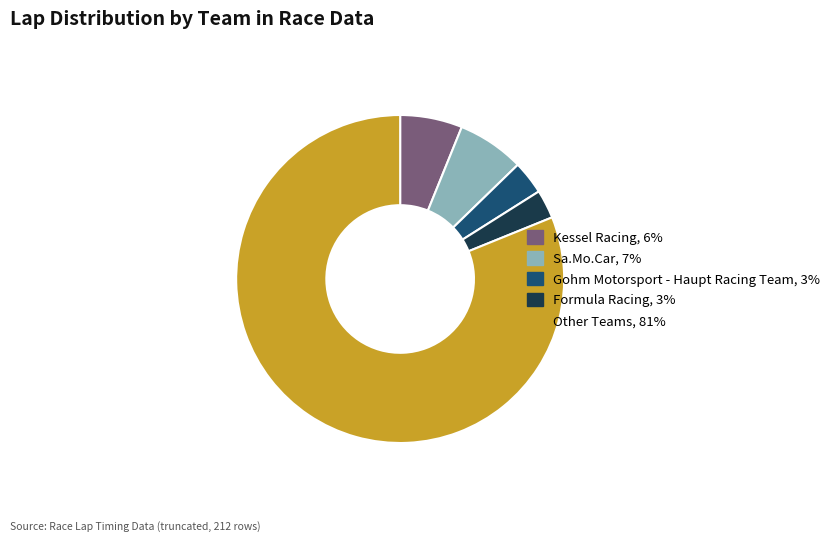

Is there any slice that represents more than half of the pie?

Yes